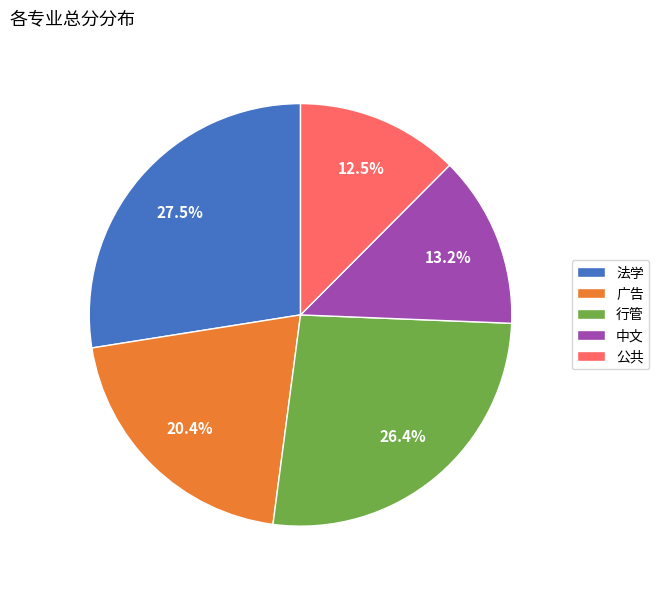

What is the ratio of the value at 法学 to the value at 广告?

1.3